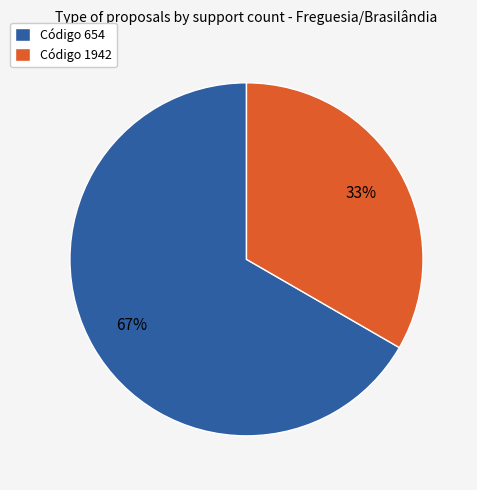

Which category has the biggest portion of the pie?

Código 654